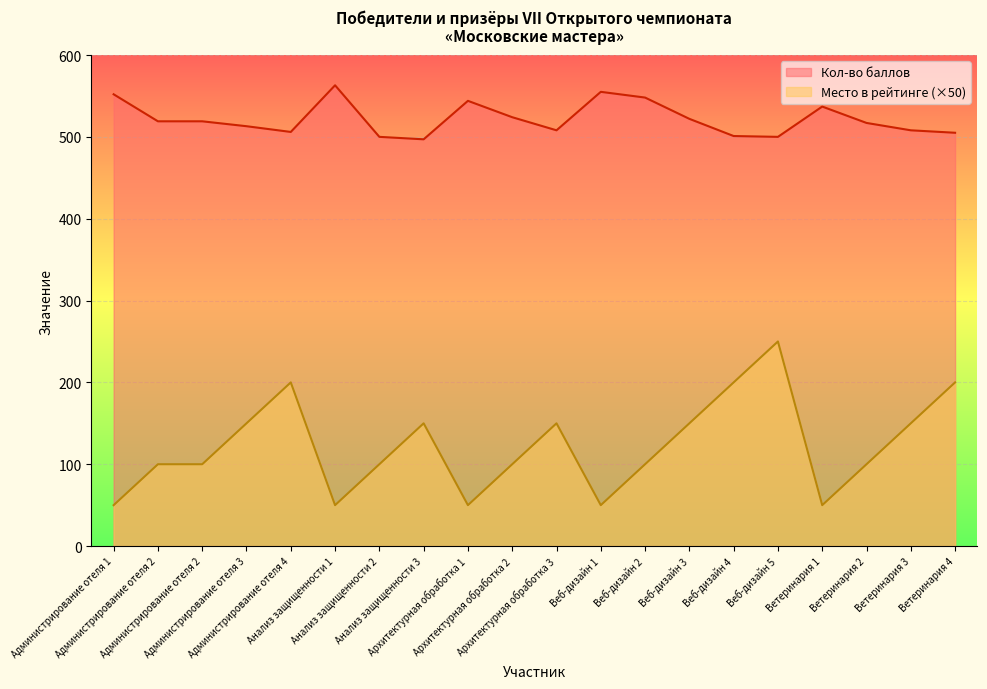

How many lines are shown in the chart?

2